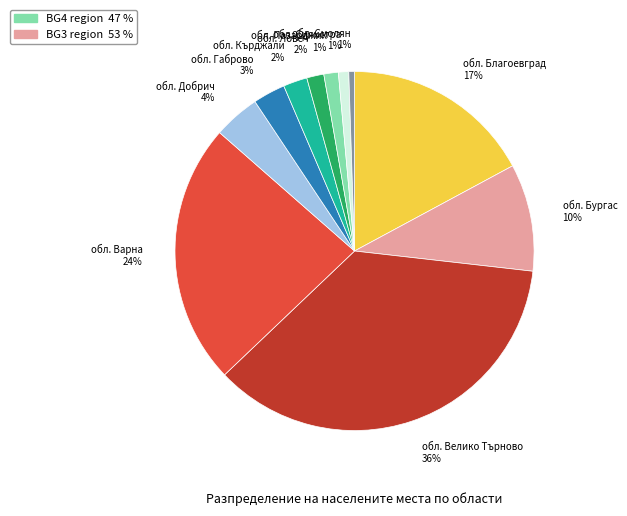

To the nearest percent, what is the difference between the обл. Добрич and обл. Кърджали slice percentages?

2%